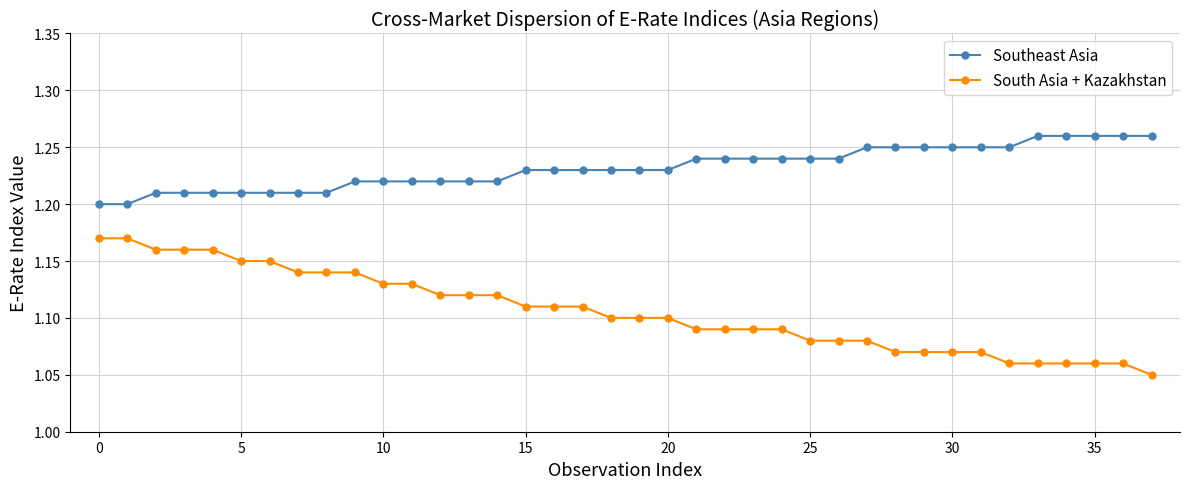

What is the sum of all South Asia + Kazakhstan values?

42.0